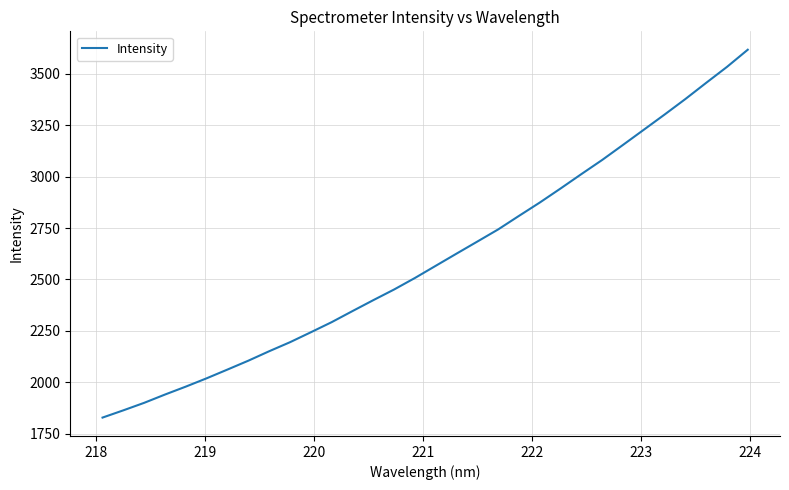

What is the average value?

2602.8